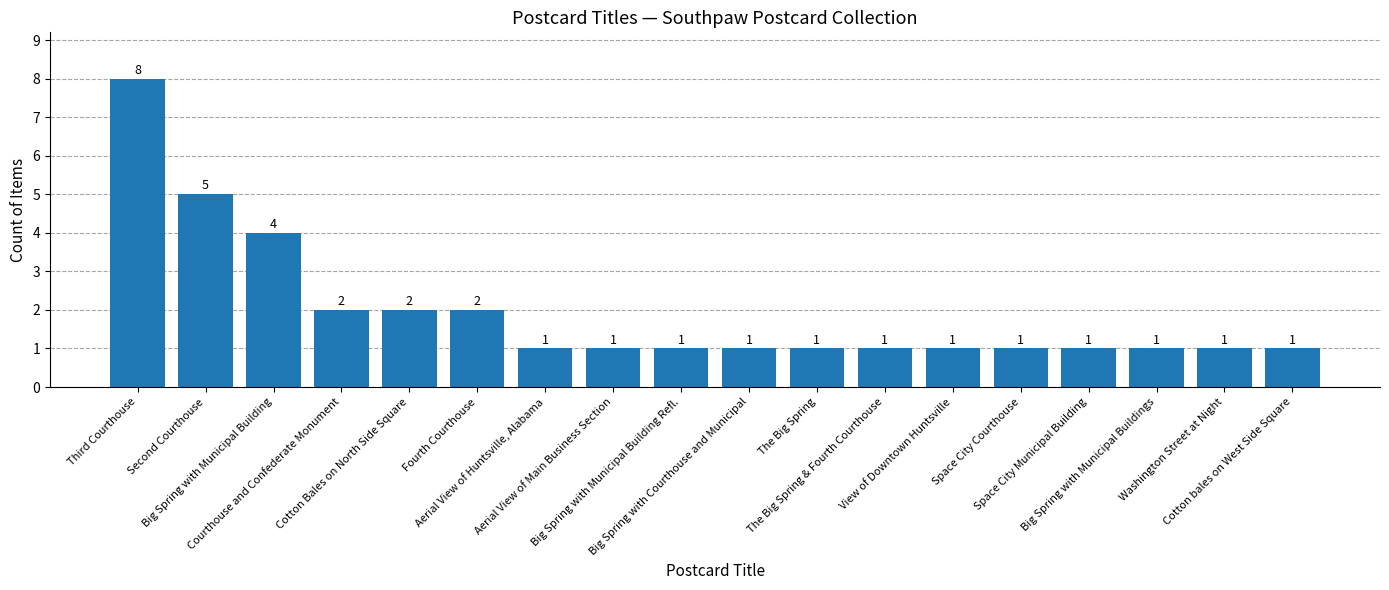

The chart shows a value of 1 at Fourth Courthouse. True or false?

False